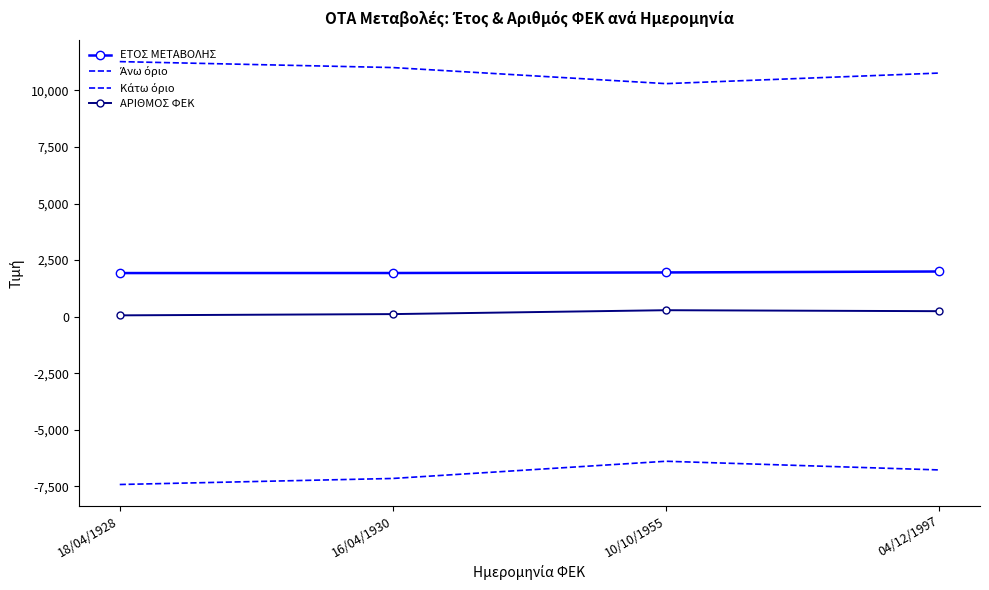

At which category is the sum across all series the highest?

04/12/1997